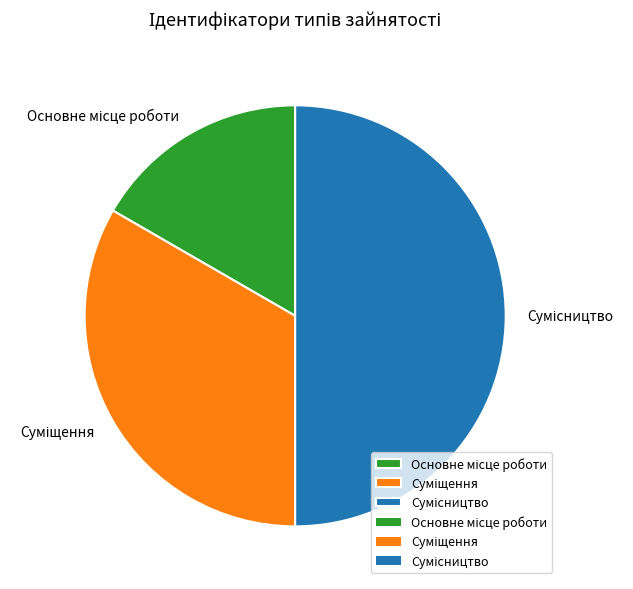

Which slice is the largest?

Сумісництво